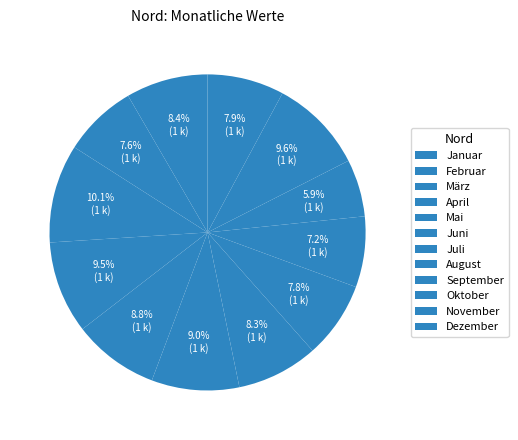

To the nearest percent, what percentage of the pie is Oktober?

6%